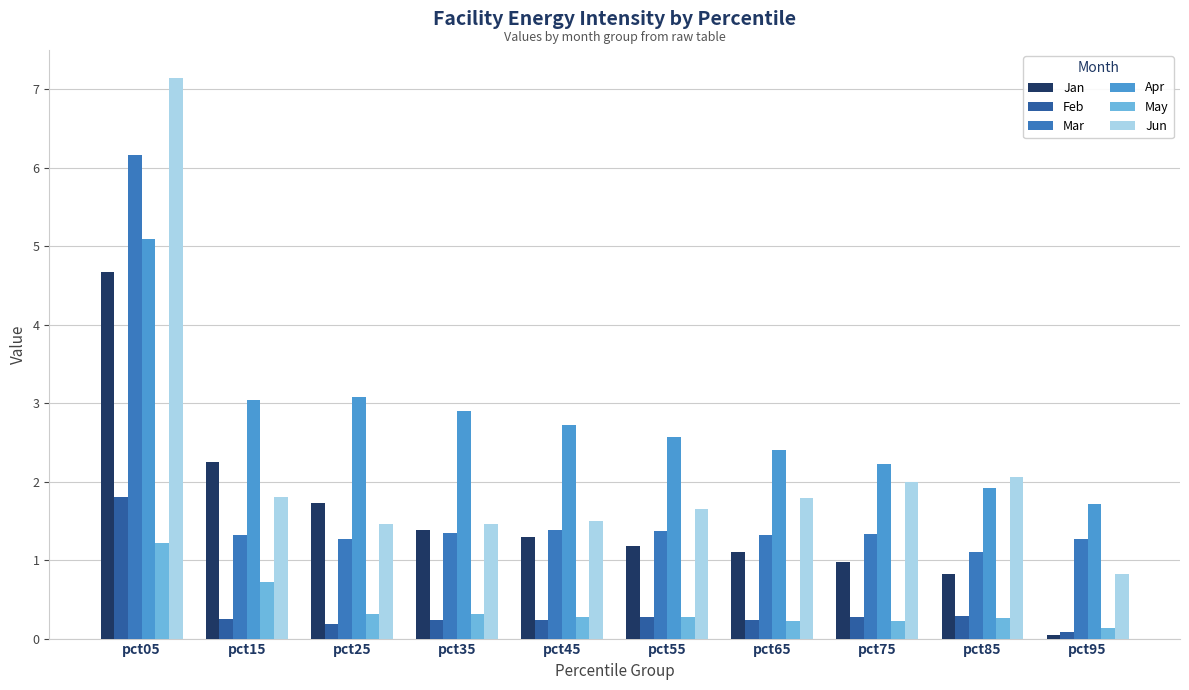

What is the value of the Apr bar at the 2nd from the left?

3.0